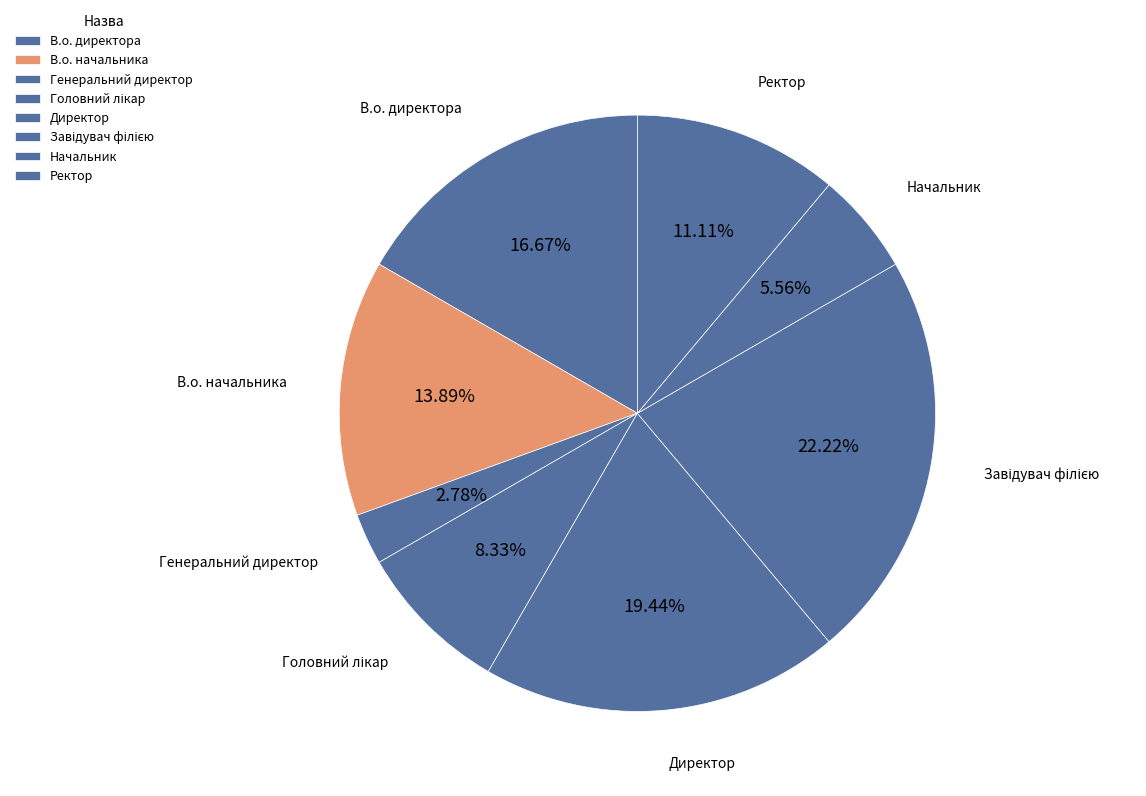

Is there any slice that represents more than half of the pie?

No